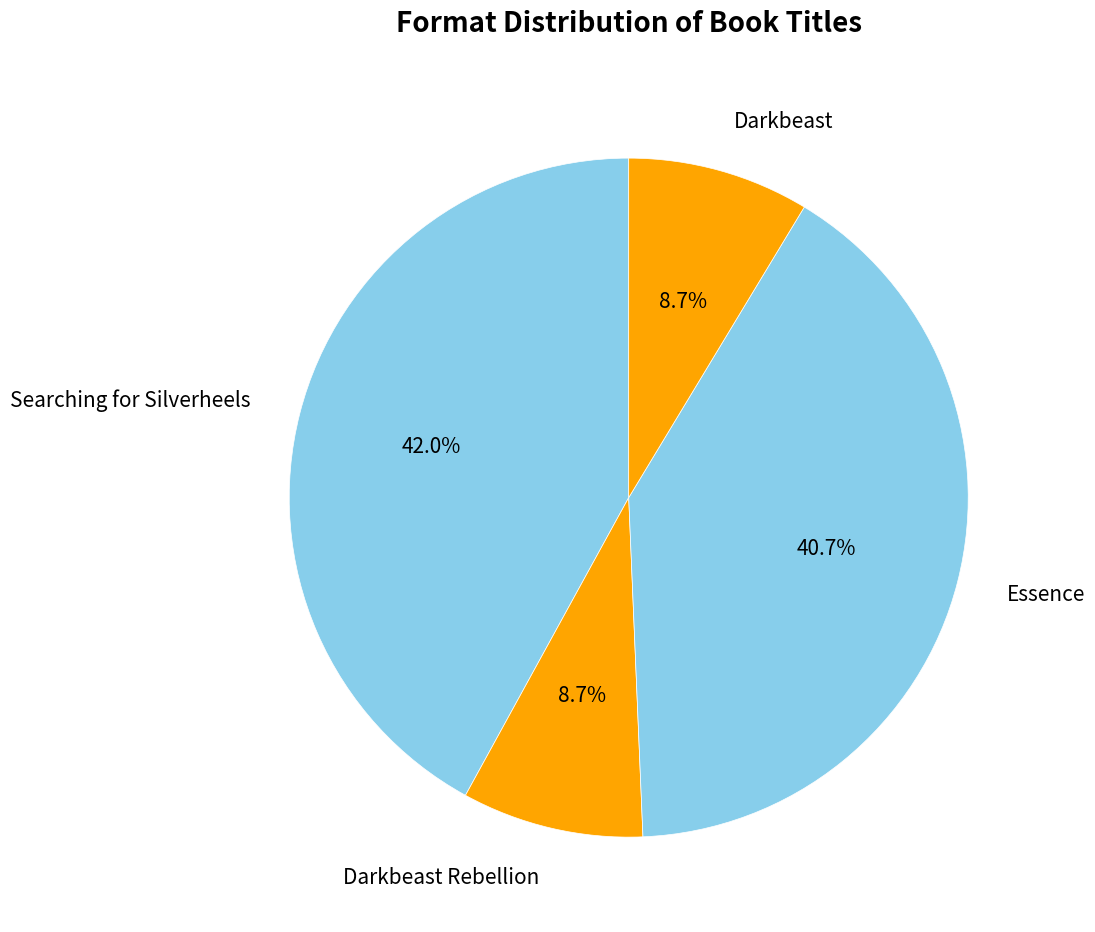

To the nearest percent, what is the difference between the Darkbeast Rebellion and Searching for Silverheels slice percentages?

33%